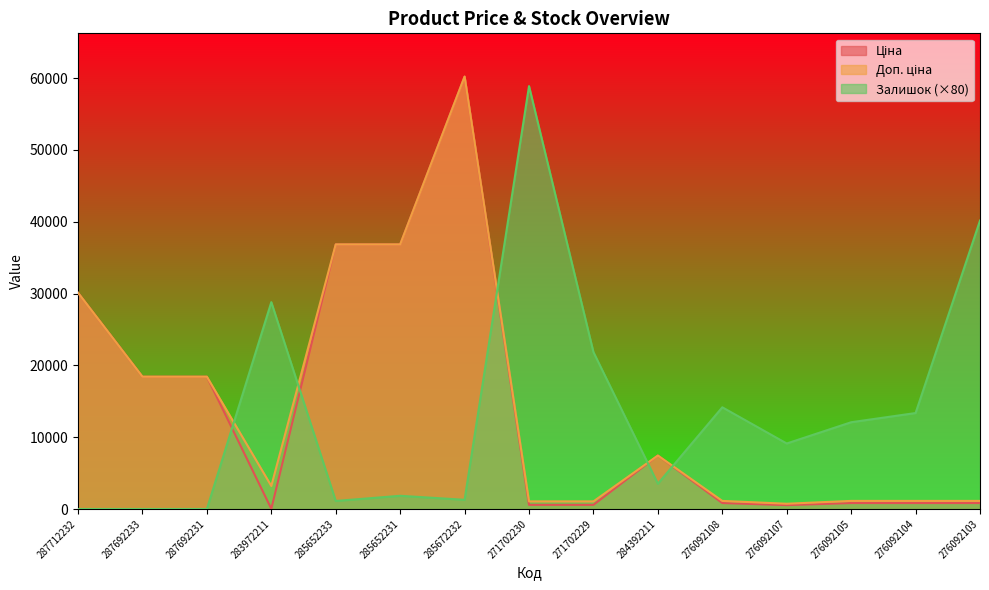

Reading right to left, what are all the values shown in this chart?

Ціна: 276092103=831.5	276092104=831.5	276092105=831.5	276092107=540.5	276092108=831.5	284392211=7444.6	271702229=578.1	271702230=578.1	285672232=60205.6	285652231=36841.8	285652233=36841.8	283972211=32.0	287692231=18420.9	287692233=18420.9	287712232=30102.8
Доп. ціна: 276092103=1126.7	276092104=1126.7	276092105=1126.7	276092107=732.0	276092108=1126.7	284392211=7444.6	271702229=1060.0	271702230=1060.0	285672232=60205.6	285652231=36841.8	285652233=36841.8	283972211=3205.0	287692231=18420.9	287692233=18420.9	287712232=30102.8
Залишок: 276092103=40160.0	276092104=13360.0	276092105=12080.0	276092107=9120.0	276092108=14160.0	284392211=3520.0	271702229=21840.0	271702230=58880.0	285672232=1280.0	285652231=1840.0	285652233=1120.0	283972211=28800.0	287692231=0.0	287692233=0.0	287712232=0.0